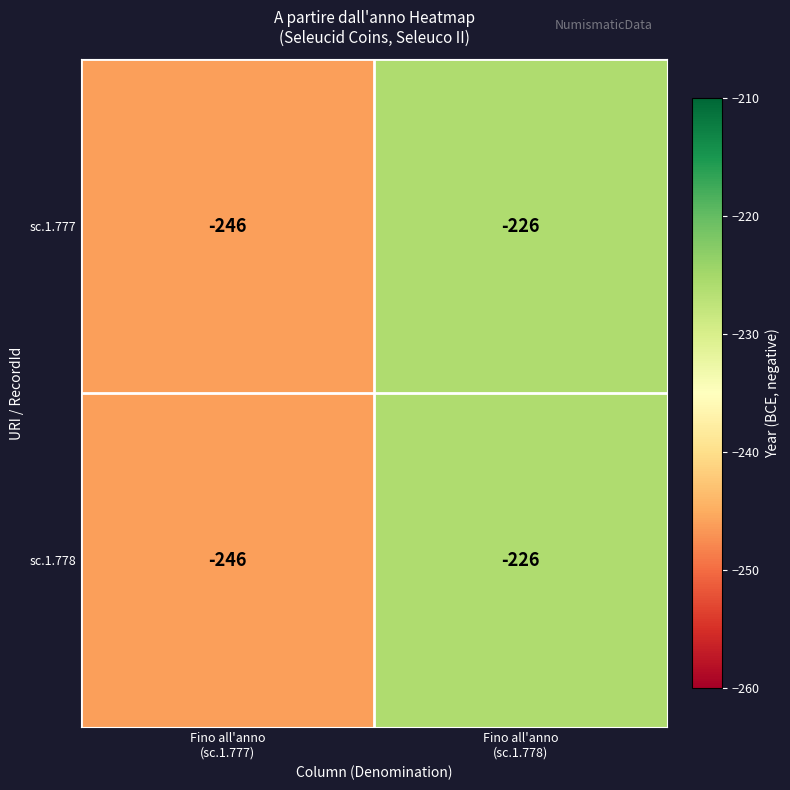

Reading left to right, what are all the values shown in this chart?

sc.1.777: -246	-226
sc.1.778: -246	-226